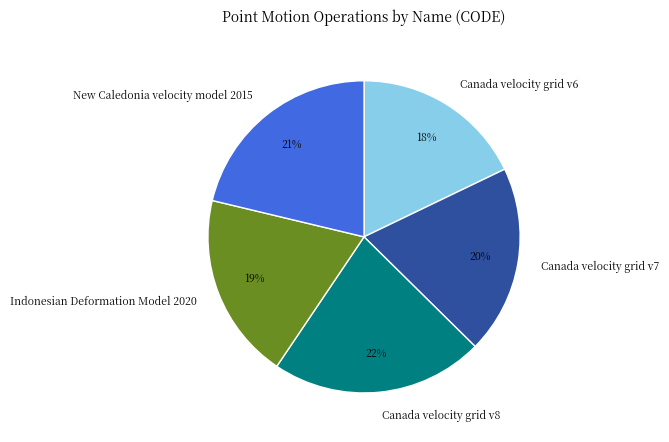

To the nearest percent, what is the difference between the largest and smallest slice percentages?

4%